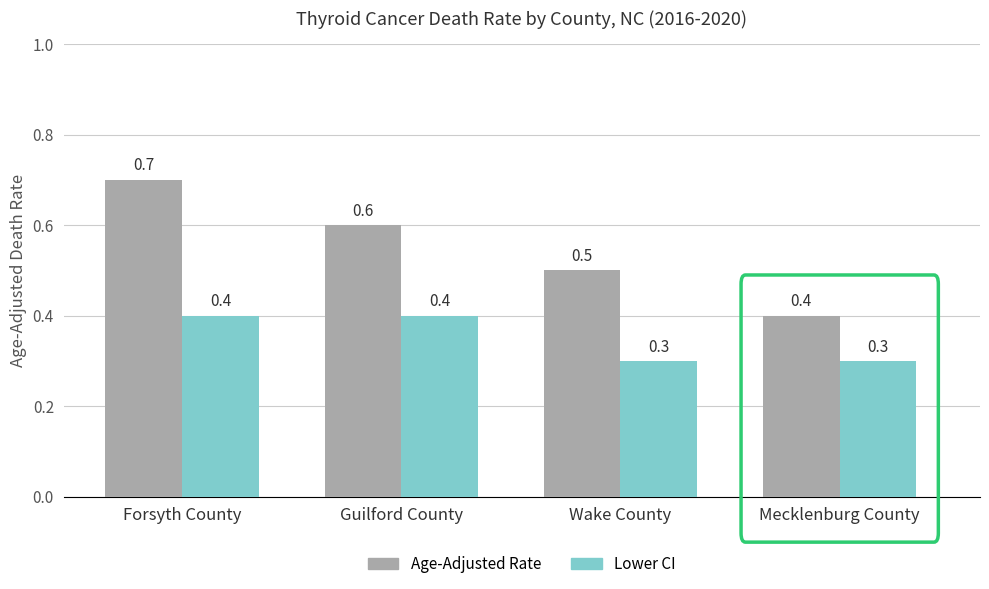

Which series has the largest range (max minus min)?

Age-Adjusted Rate